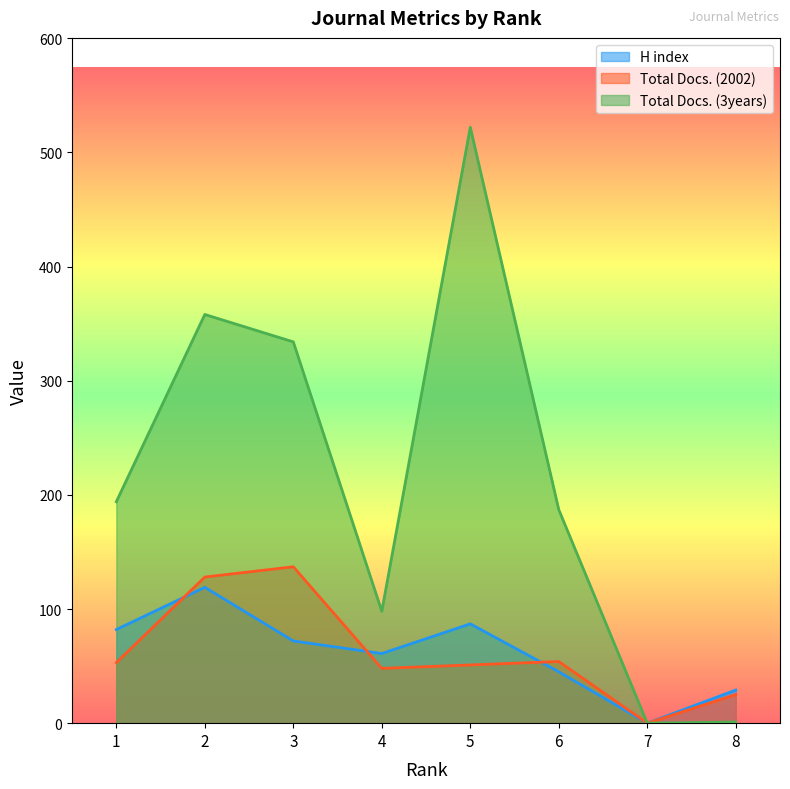

How many interior local valleys does the Total Docs. (3years) series have?

2